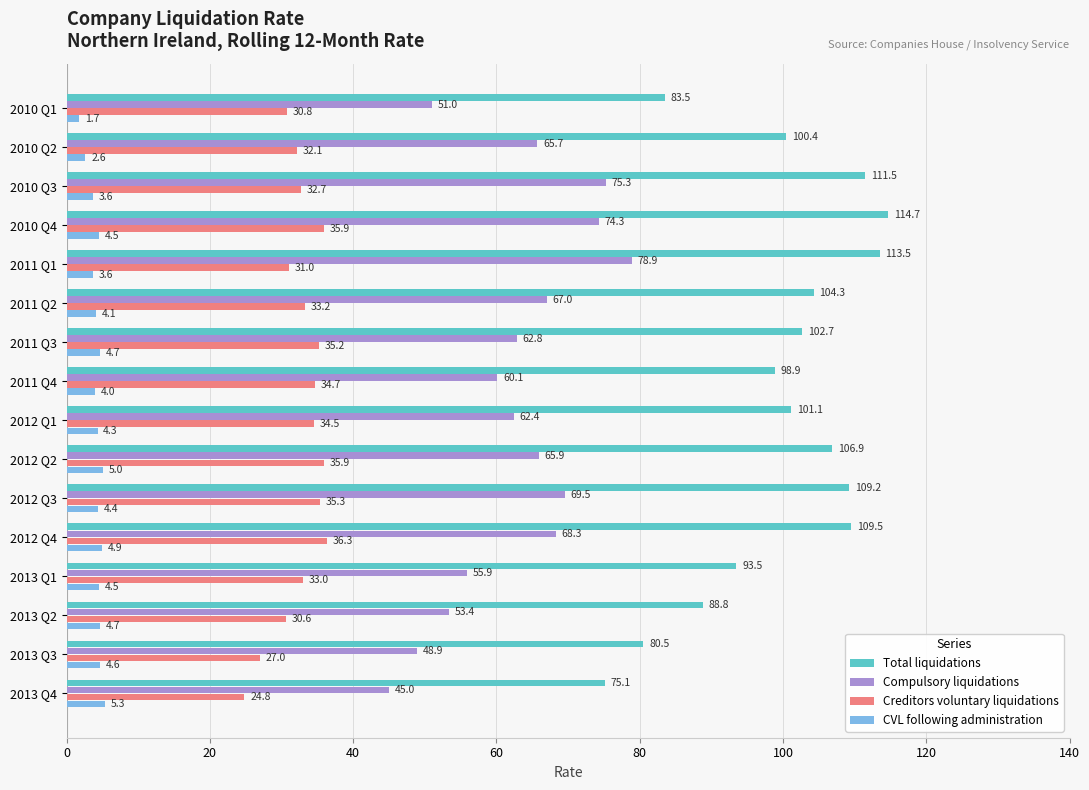

List the series in order of their overall mean, highest first.

Total liquidations, Compulsory liquidations, Creditors voluntary liquidations, CVL following administration